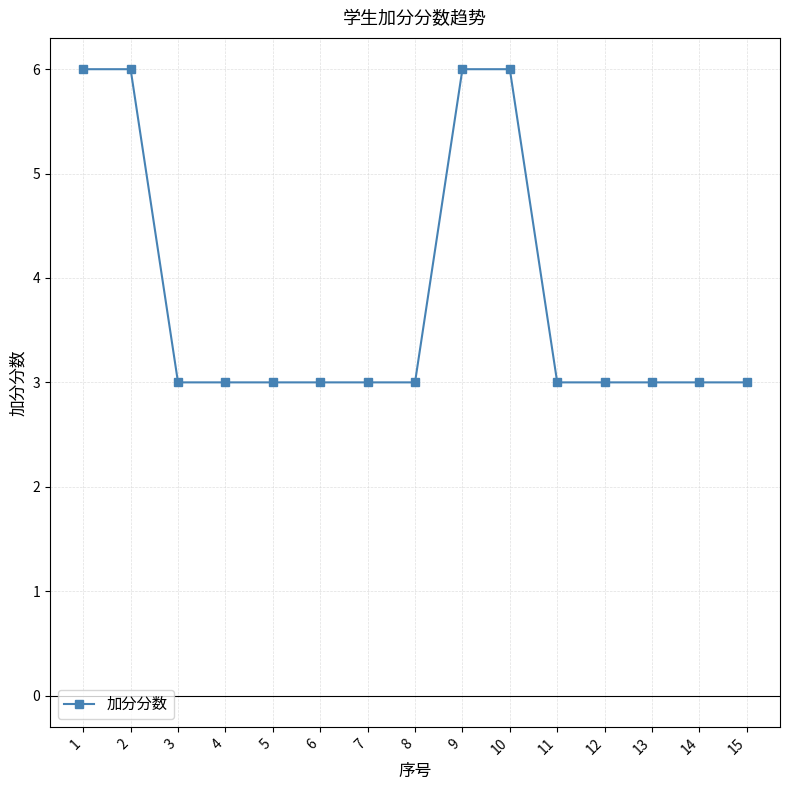

Reading left to right, list all the values displayed in this chart.

6	6	3	3	3	3	3	3	6	6	3	3	3	3	3